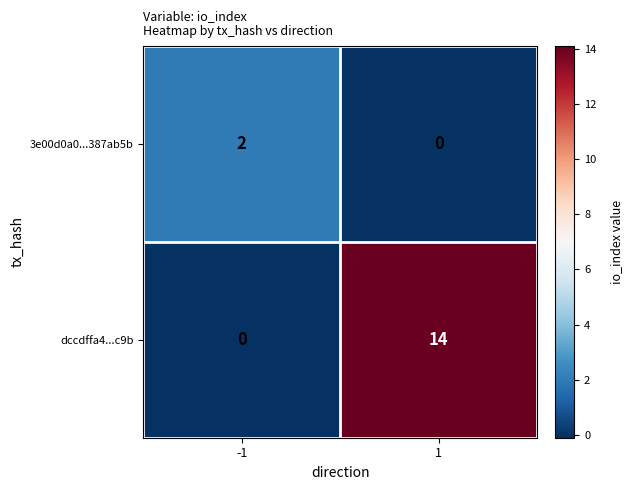

At how many categories does at least one series exceed 5?

1